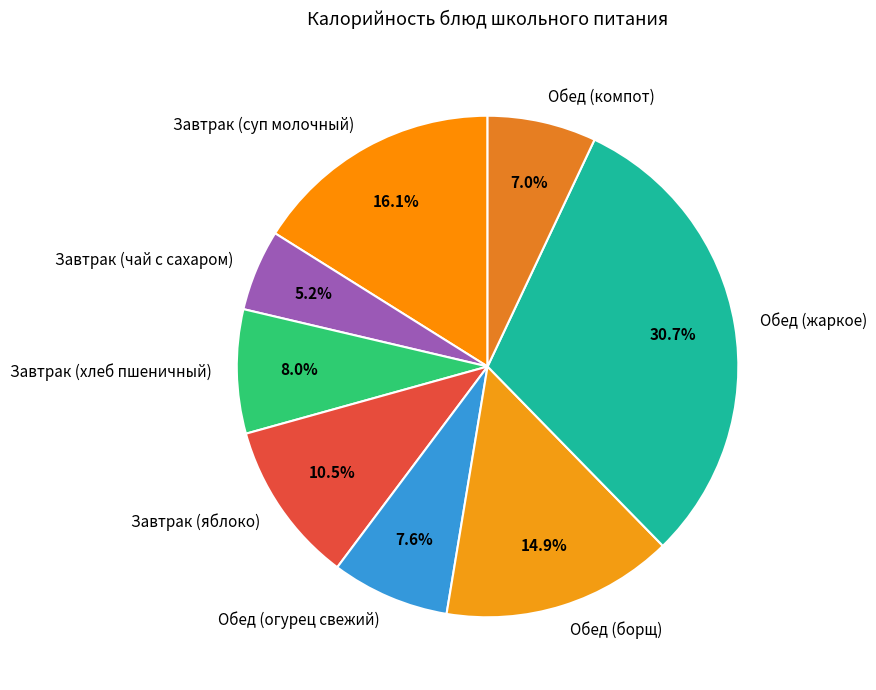

Is there any slice that represents more than half of the pie?

No